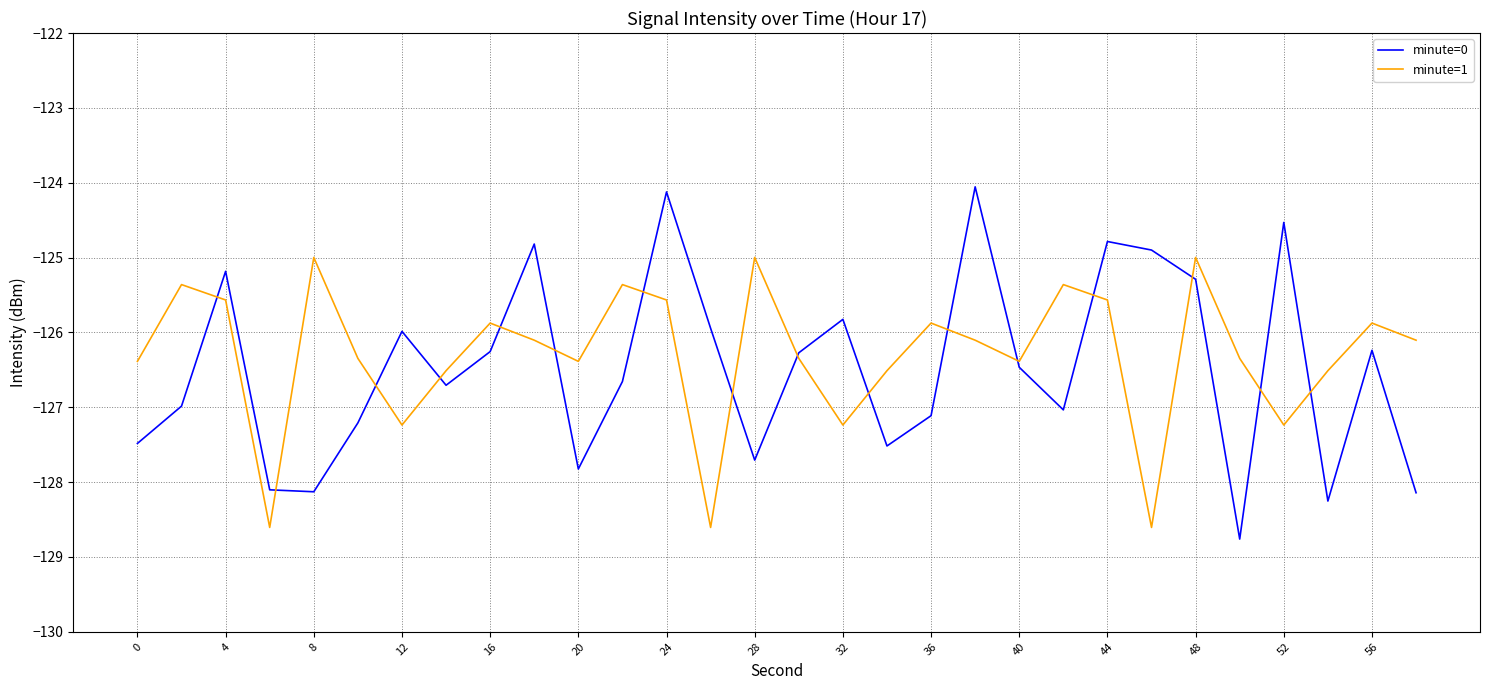

Which series has the largest range (max minus min)?

minute=0